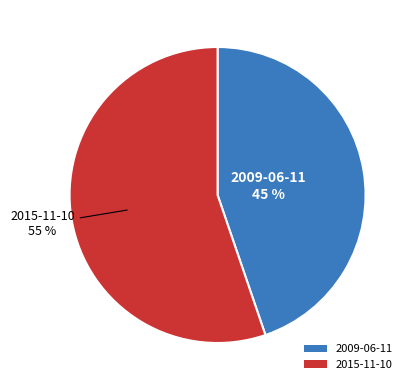

What is the smallest slice in the pie chart?

2009-06-11